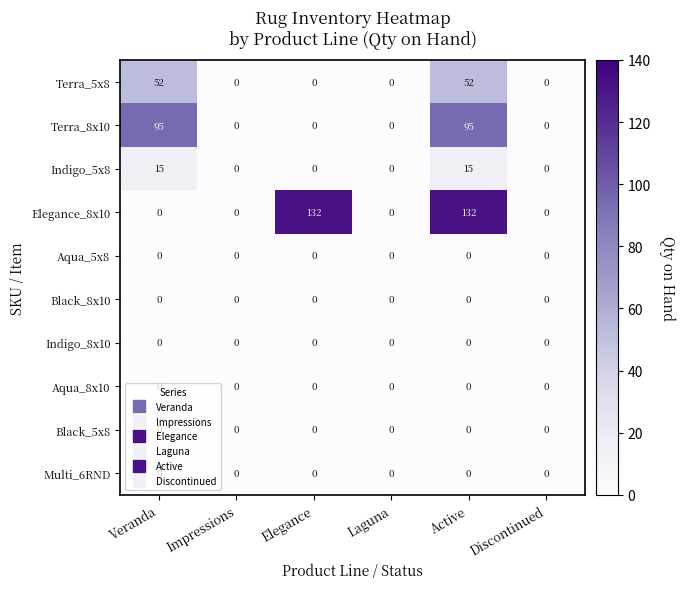

What is the difference between the highest and lowest values at Veranda?

95